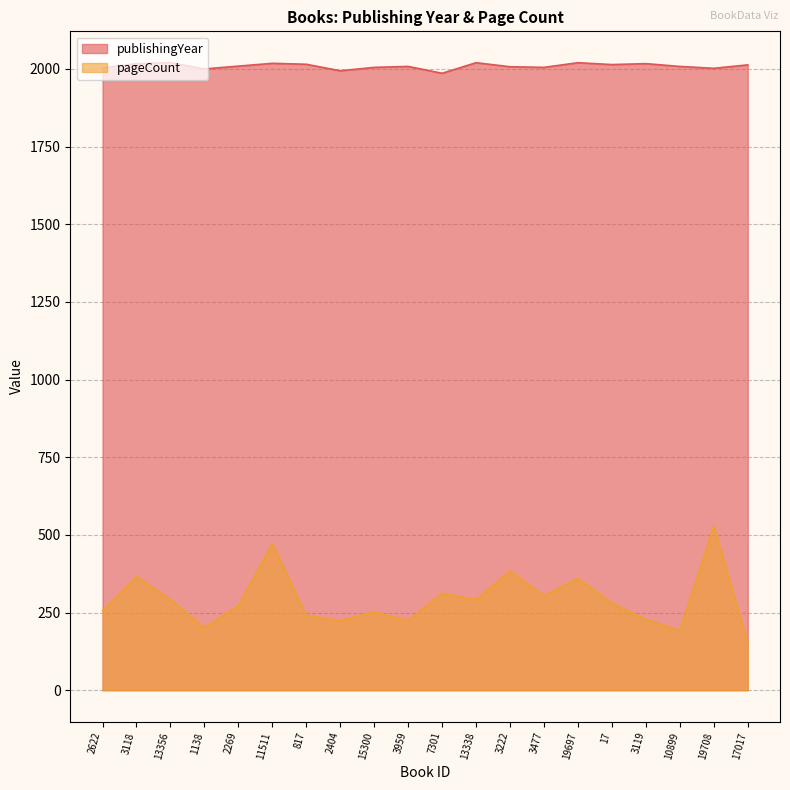

How many points are lower than both their immediate neighbors (excluding endpoints)?

6